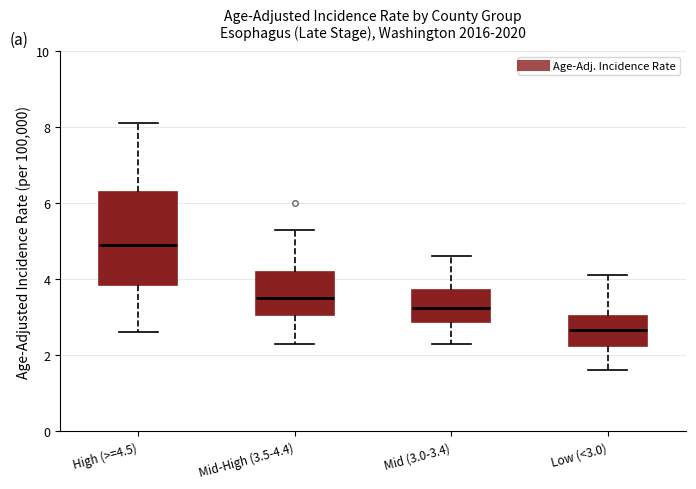

Where does the upper whisker of the box for Mid-High (3.5-4.4) end on the y-axis? The values are not printed on the chart, so give them approximately, as read against the axis.

5.4